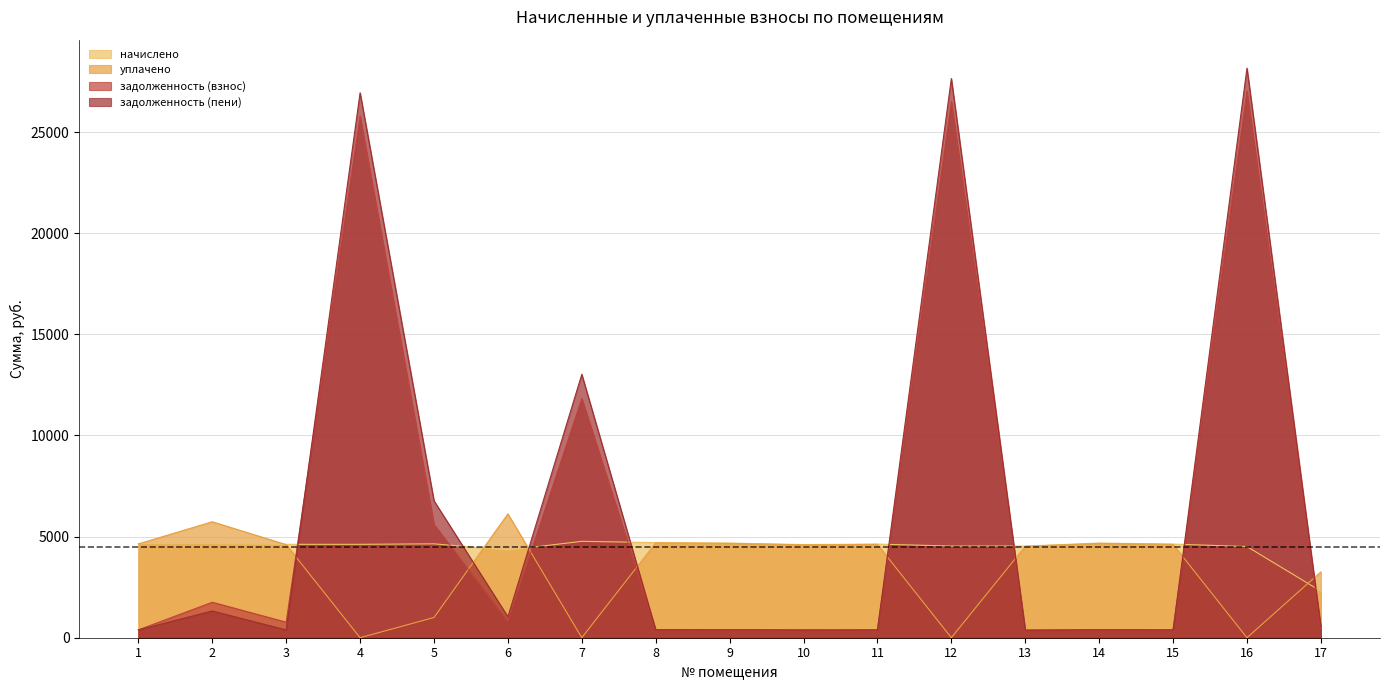

True or false: задолженность (взнос) has a value of 277.0 at 17.

False